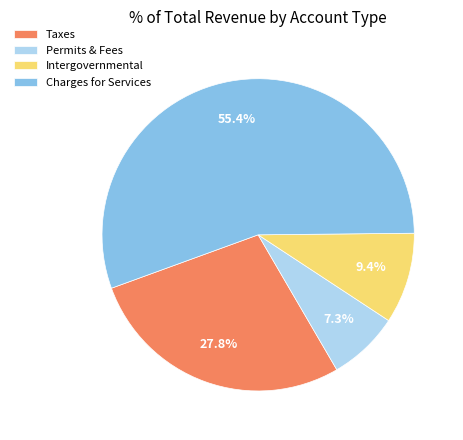

Approximately how many times larger is the value at Taxes compared to Permits & Fees?

3.8